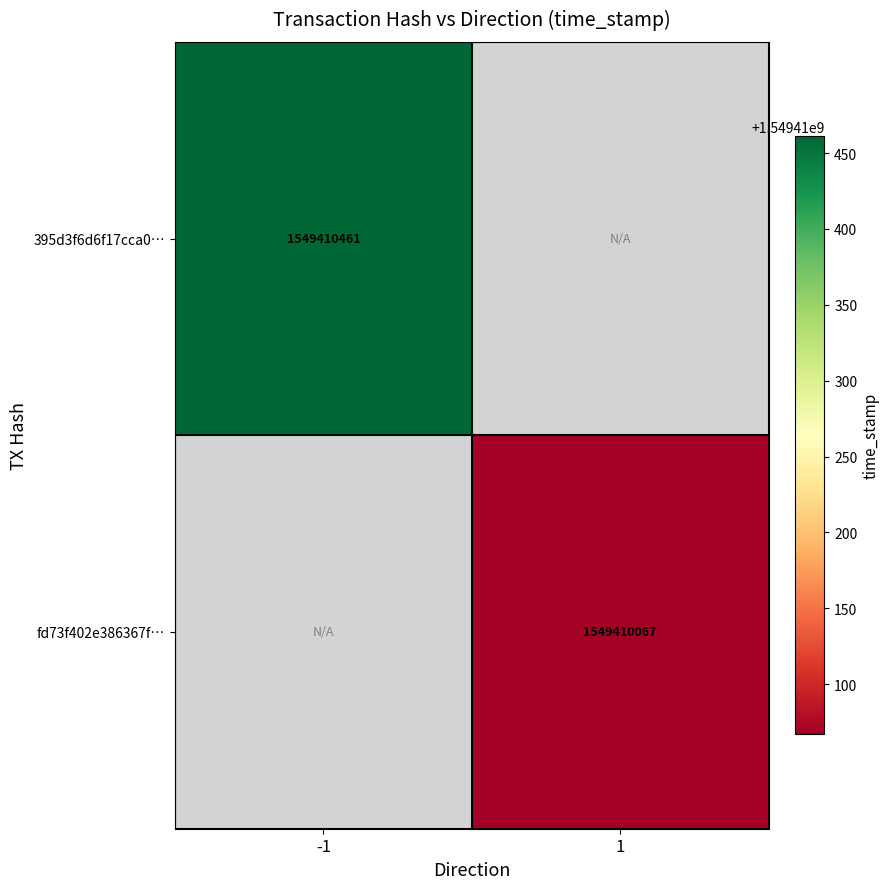

Which series changed the most between -1 and 1?

395d3f6d6f17cca0636d6d95a06a858e0a0701a